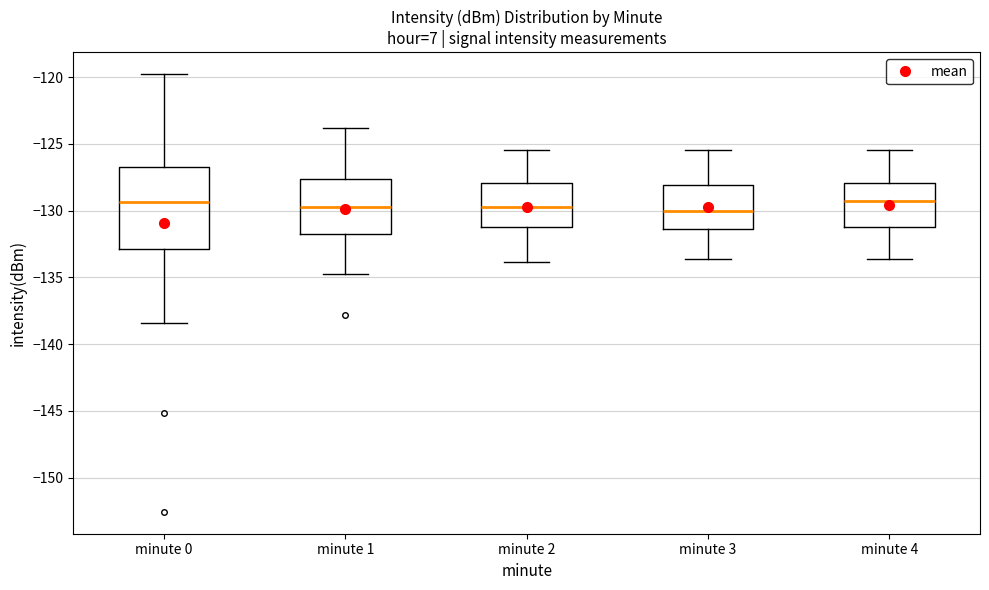

Comparing the boxes themselves (not the whiskers), which one is the tallest?

minute 0